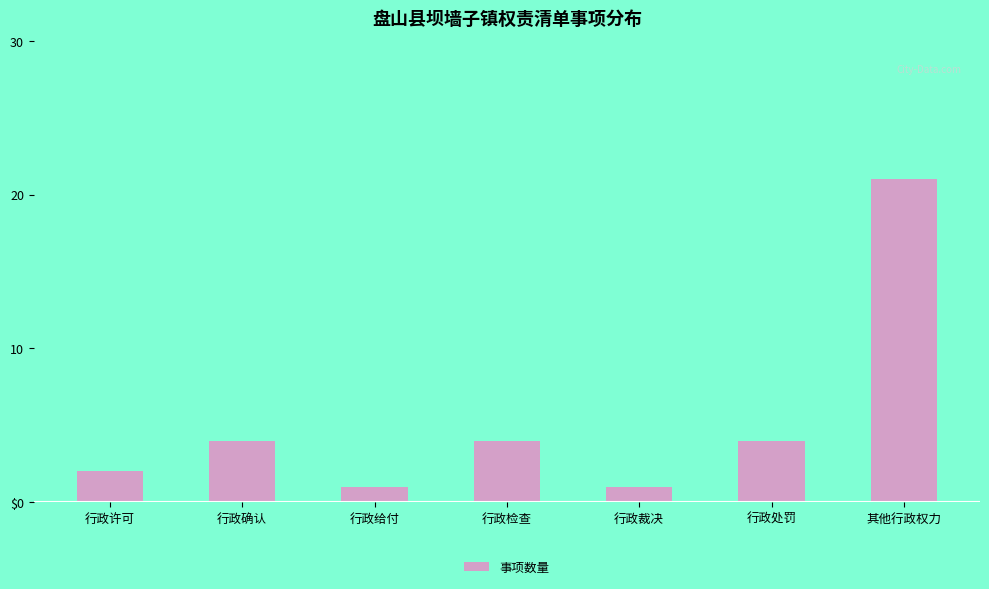

What is the minimum value shown in the chart?

1